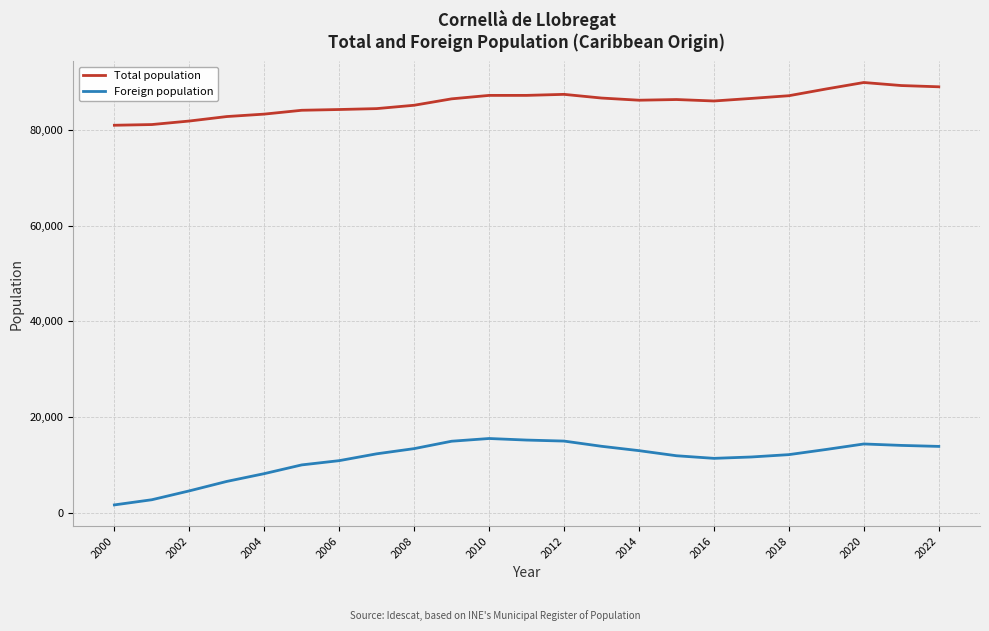

Which series has the largest total across all categories?

Total population